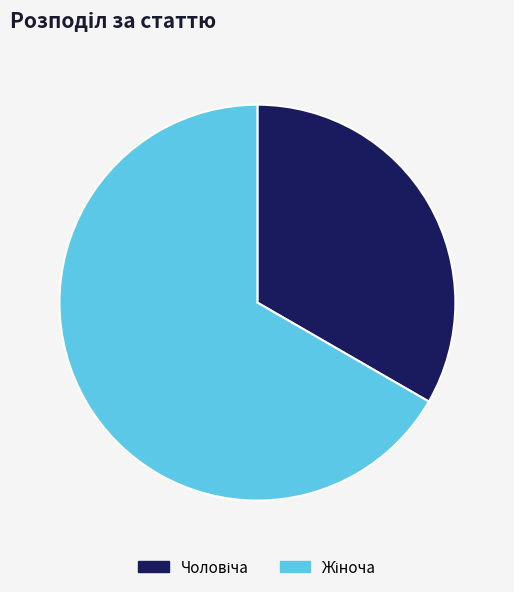

Is there a majority slice in this chart?

Yes